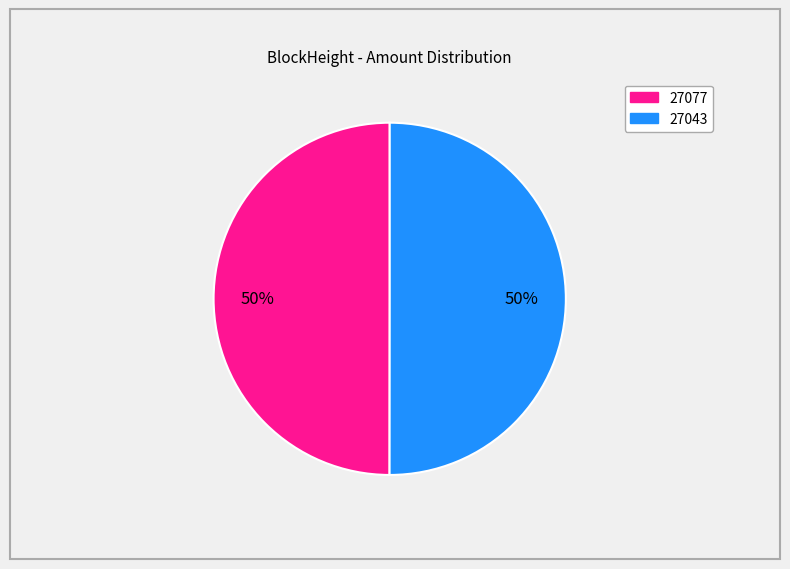

What percentage is the 27043 slice, to the nearest percent?

50%